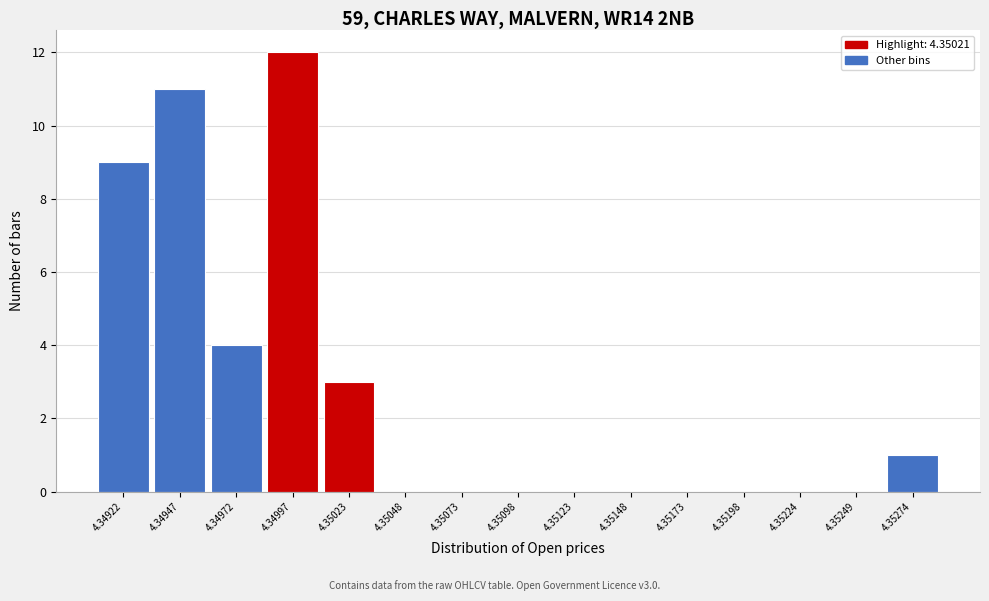

Reading left to right, what are all the values shown in this chart?

4.34922=9	4.34947=11	4.34972=4	4.34997=12	4.35023=3	4.35048=0	4.35073=0	4.35098=0	4.35123=0	4.35148=0	4.35173=0	4.35198=0	4.35224=0	4.35249=0	4.35274=1